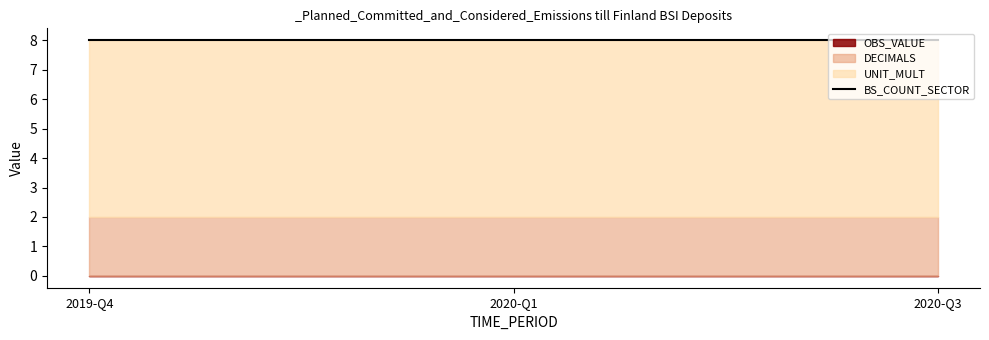

What are all the series names shown in the legend?

BS_COUNT_SECTOR, OBS_VALUE, DECIMALS, UNIT_MULT